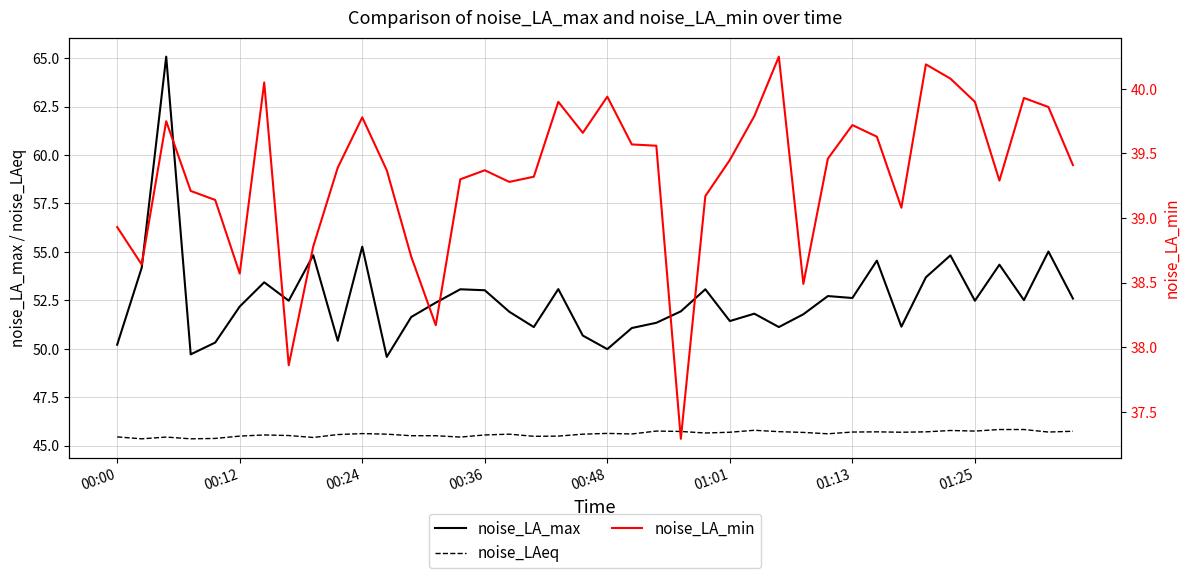

What are all the series names shown in the legend?

noise_LA_max, noise_LAeq, noise_LA_min